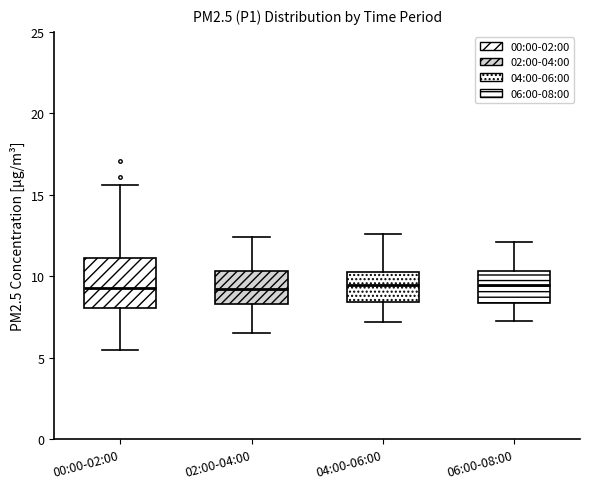

Comparing the boxes themselves (not the whiskers), which one is the tallest?

00:00-02:00